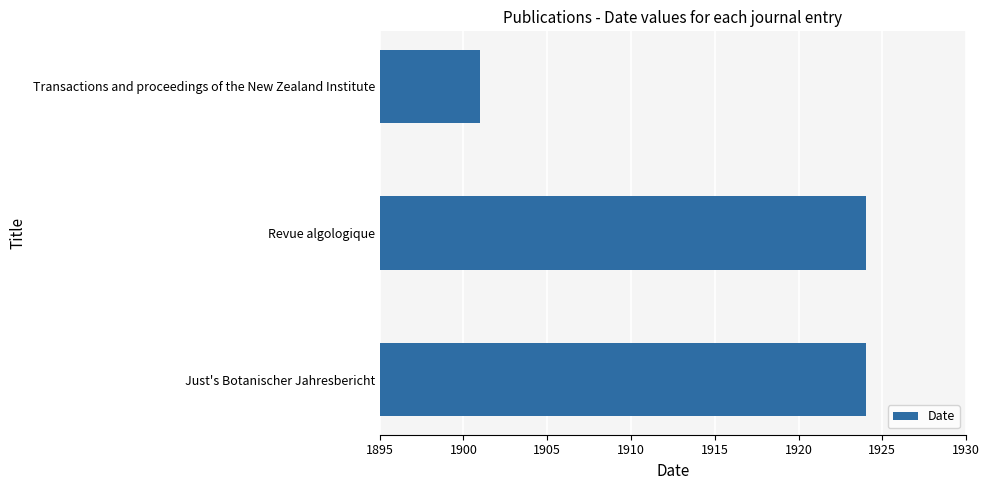

How many values are between 1901 and 1924?

3